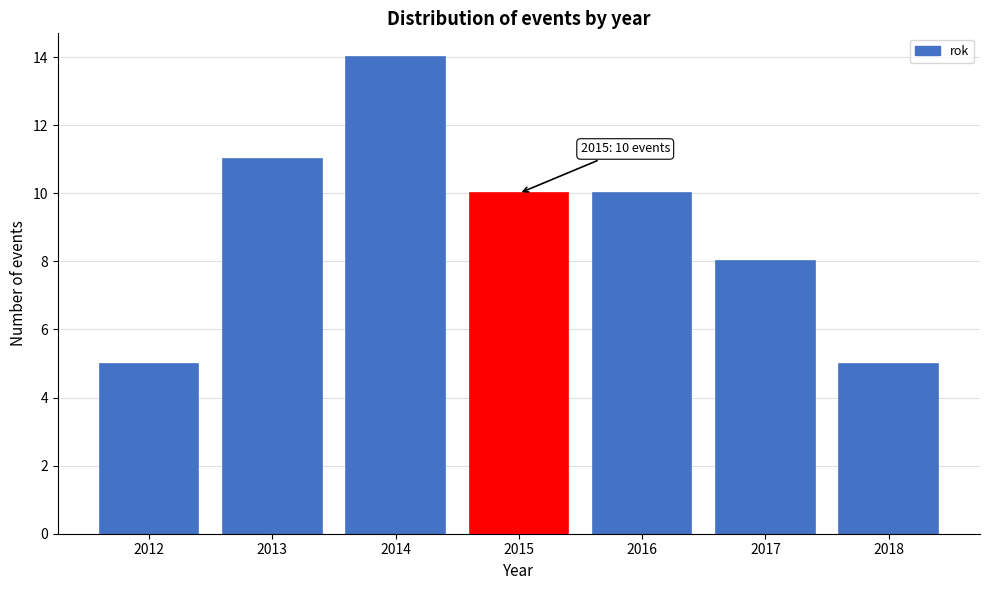

Reading right to left, what are all the values shown in this chart?

5	8	10	10	14	11	5